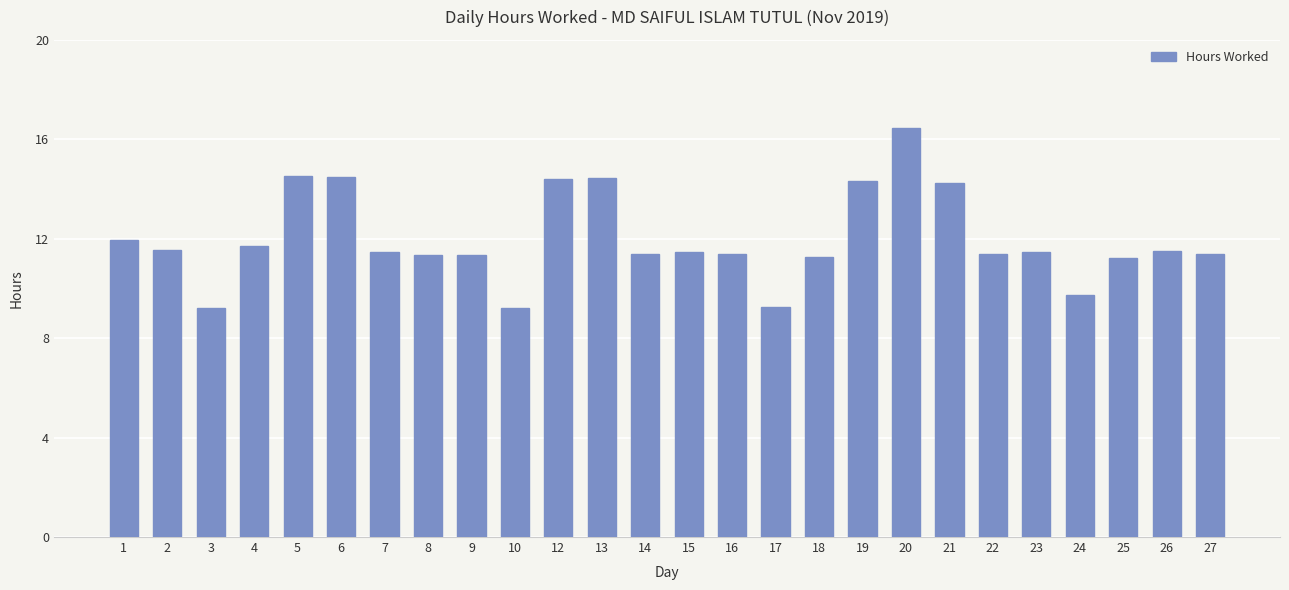

How many values exceed 11?

22